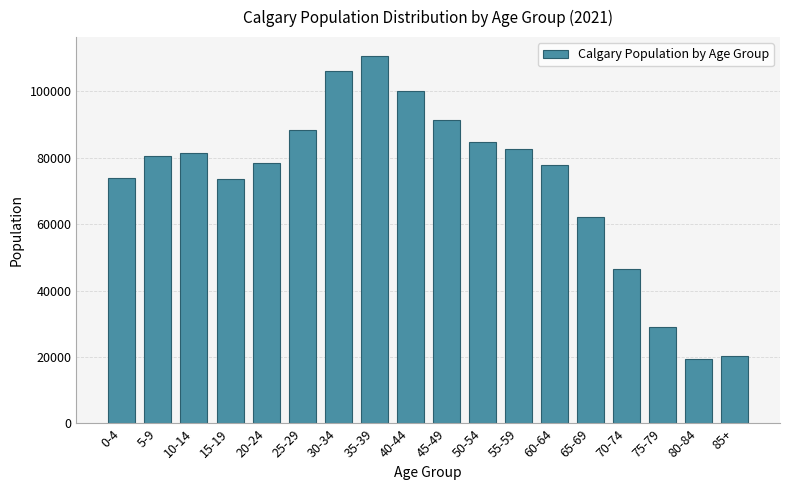

What is the label of the 7th bar from the right?

55-59